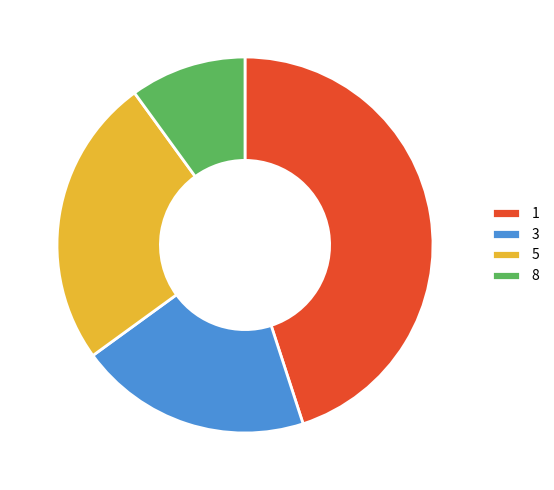

Is the sum of 3 and 8 greater than half?

No